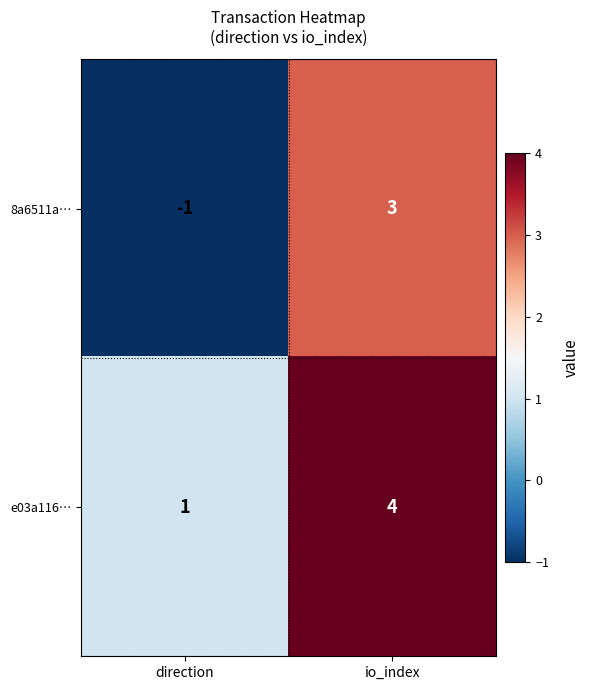

Which category has the highest value across all series?

io_index